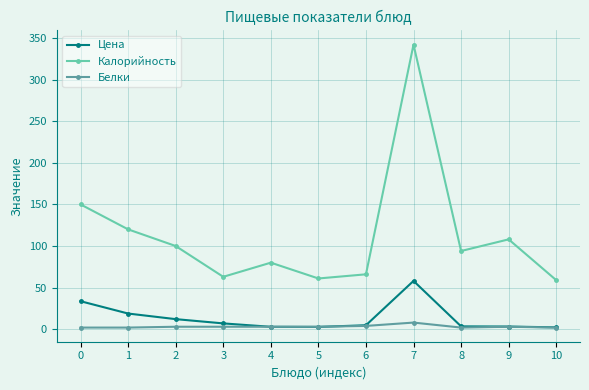

Which label corresponds to the largest value in the chart?

7